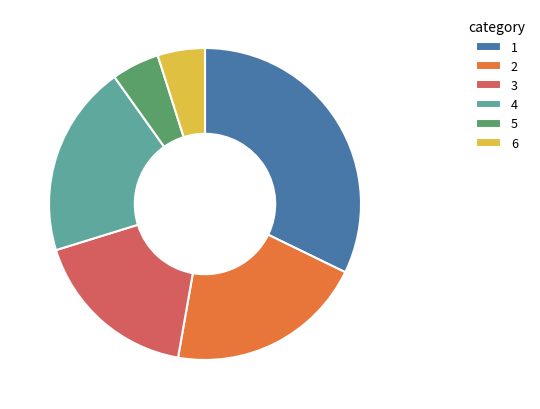

The 1 slice represents 32% of the pie. True or false?

True